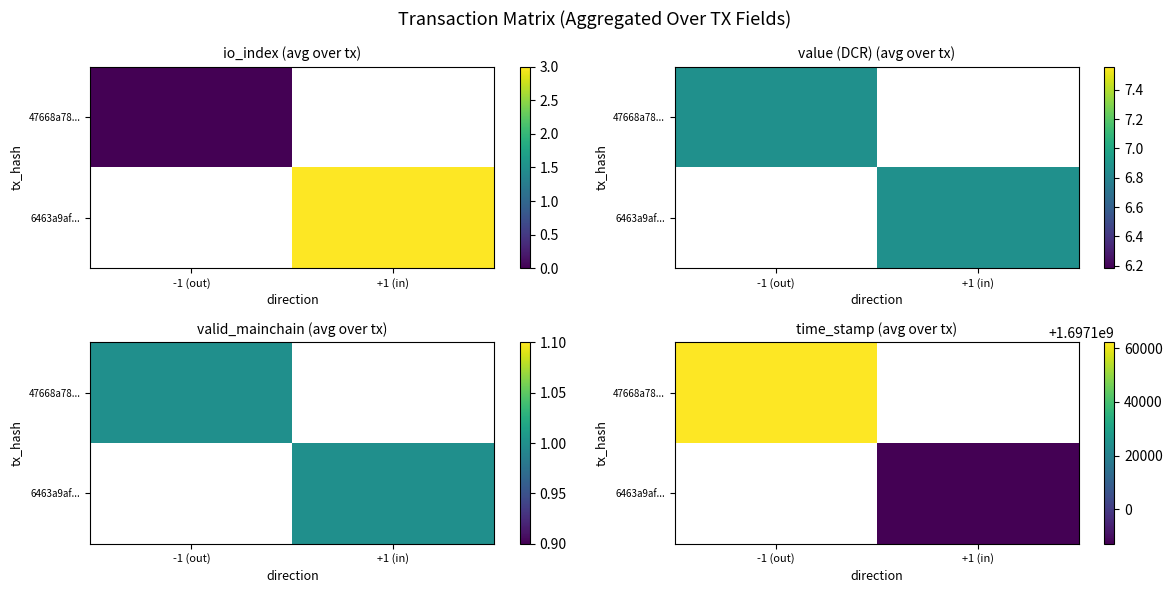

At which category does the chart reach its peak across all series?

-1 (out)